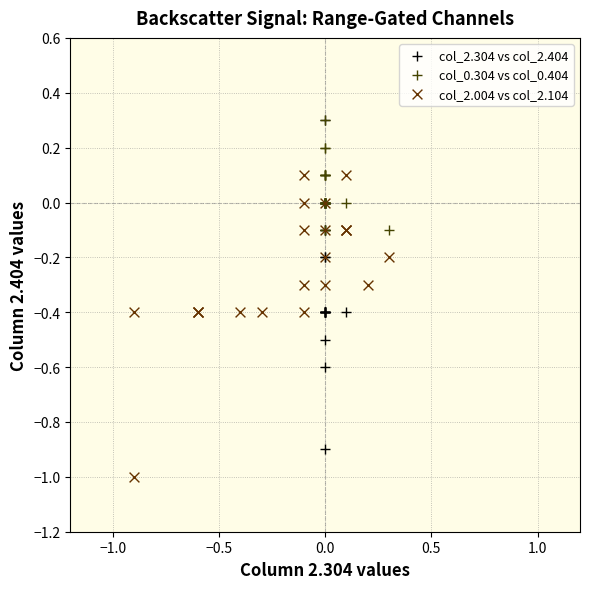

What are all the series names shown in the legend?

col_2.304 vs col_2.404, col_0.304 vs col_0.404, col_2.004 vs col_2.104